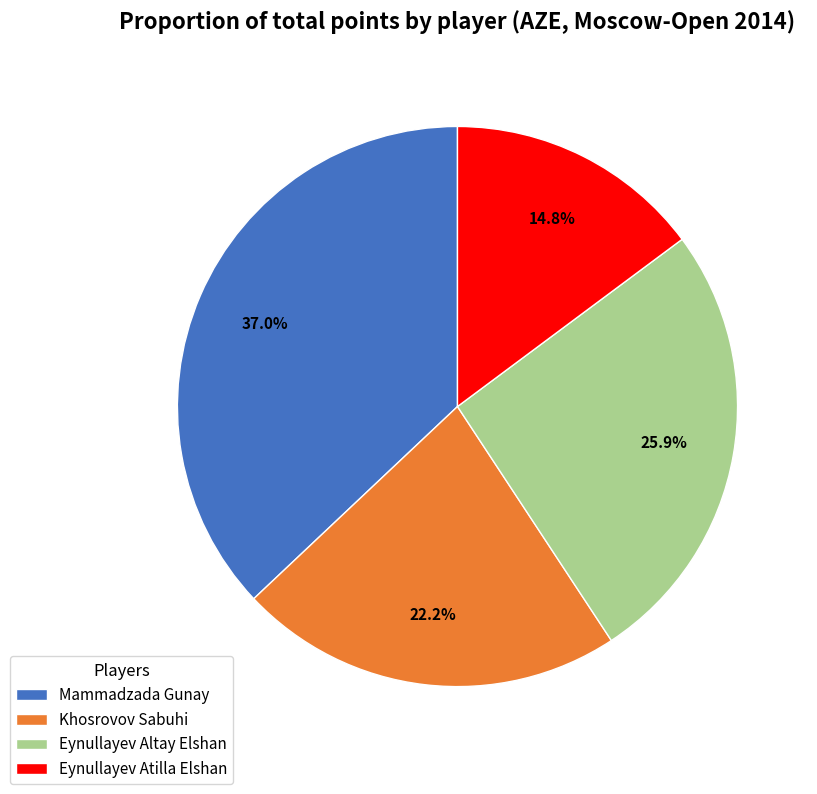

What percentage is the Khosrovov Sabuhi slice, to the nearest percent?

22%